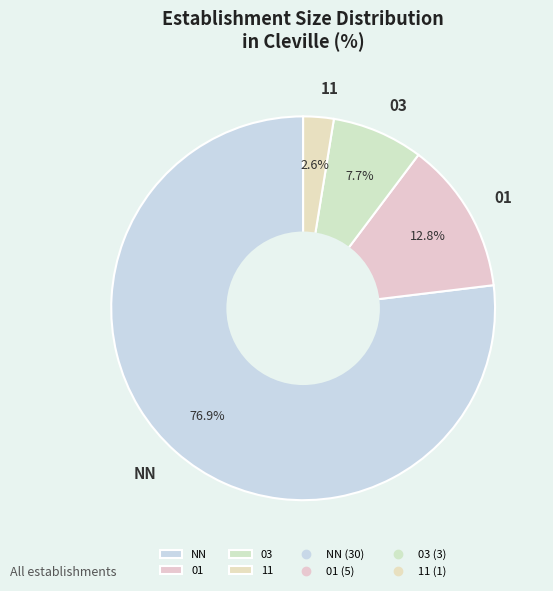

What is the majority slice?

NN